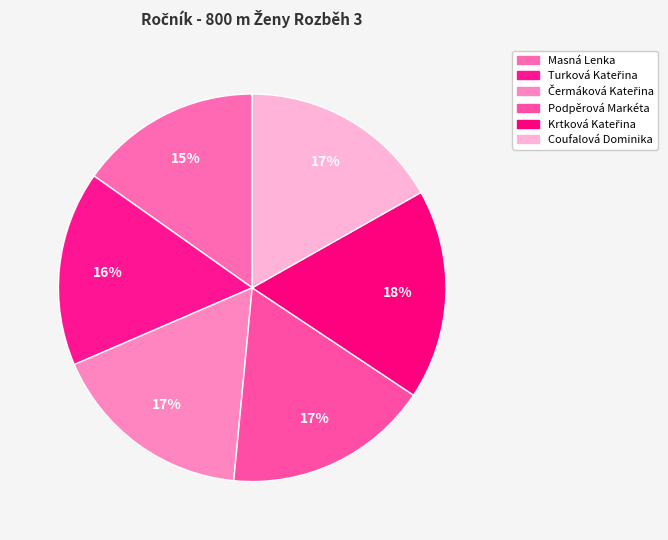

To the nearest percent, what portion does Coufalová Dominika represent?

17%